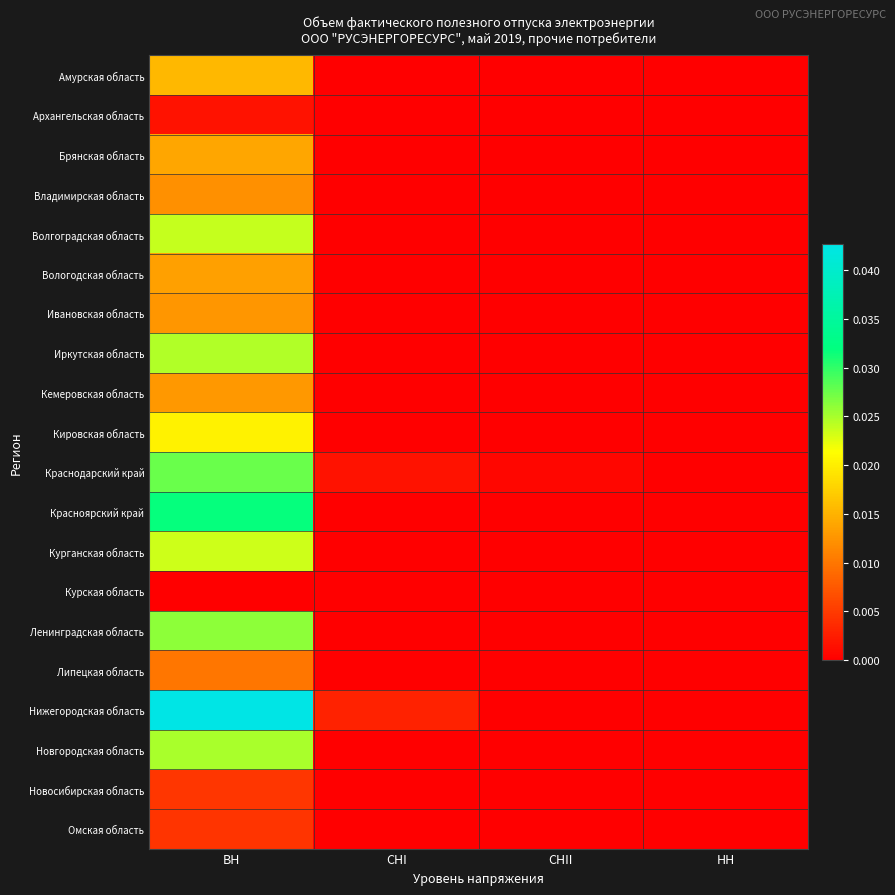

At НН, list the series in order from largest to smallest.

Краснодарский край, Курганская область, Красноярский край, Новосибирская область, Амурская область, Архангельская область, Брянская область, Владимирская область, Волгоградская область, Вологодская область, Ивановская область, Иркутская область, Кемеровская область, Кировская область, Курская область, Ленинградская область, Липецкая область, Нижегородская область, Новгородская область, Омская область